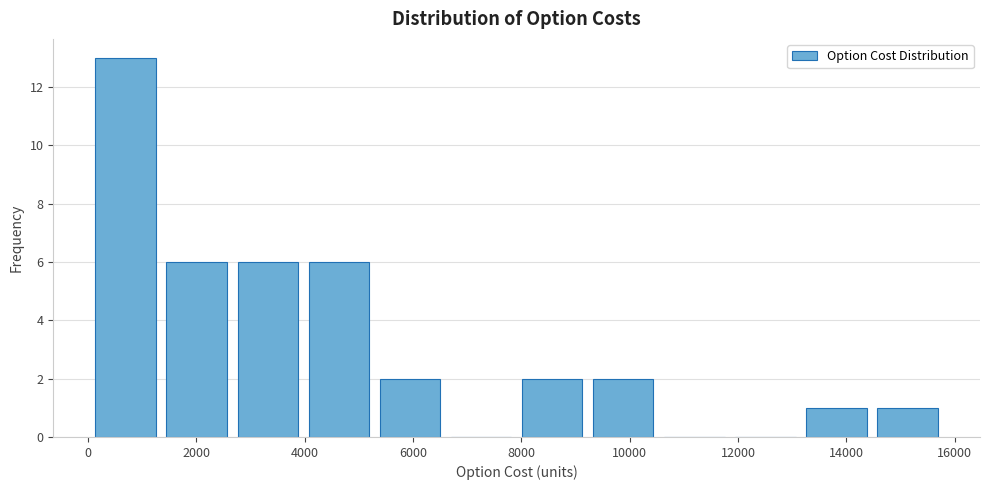

What is the height of the bar covering 4000 to 5200 on the x-axis? Neither the bar edges nor the heights are printed on the chart, so give them approximately, as read against the axes.

6